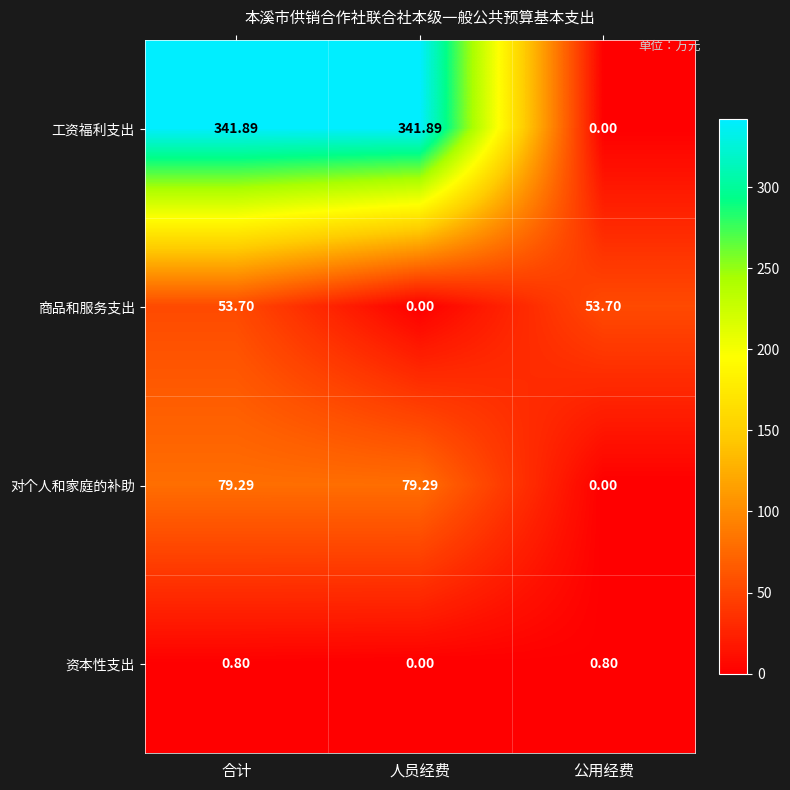

Which series changed the most between 合计 and 公用经费?

工资福利支出